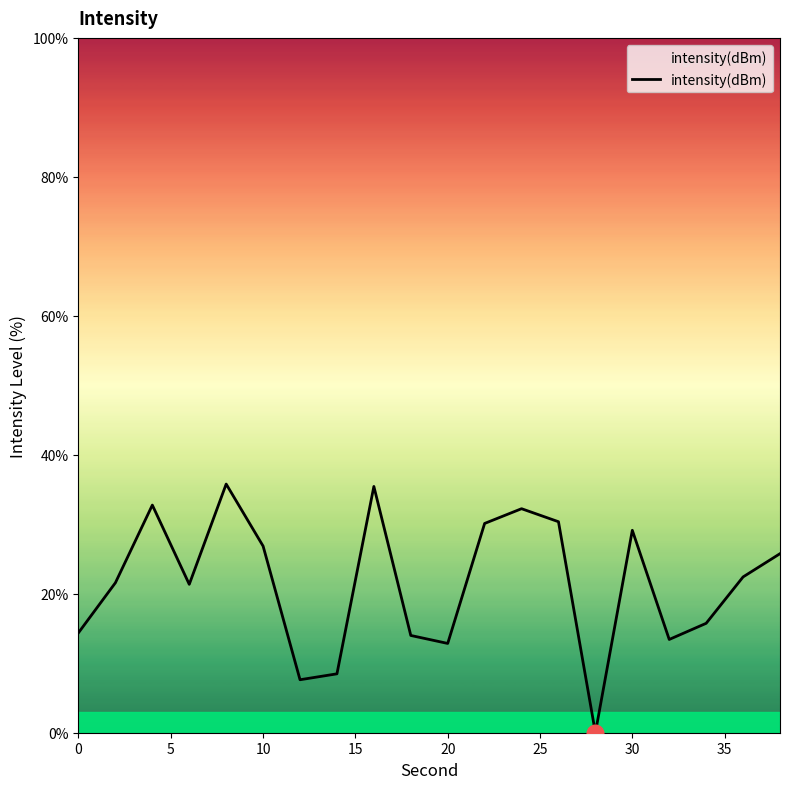

How many interior local valleys (lower than both neighbors) does the data have?

5